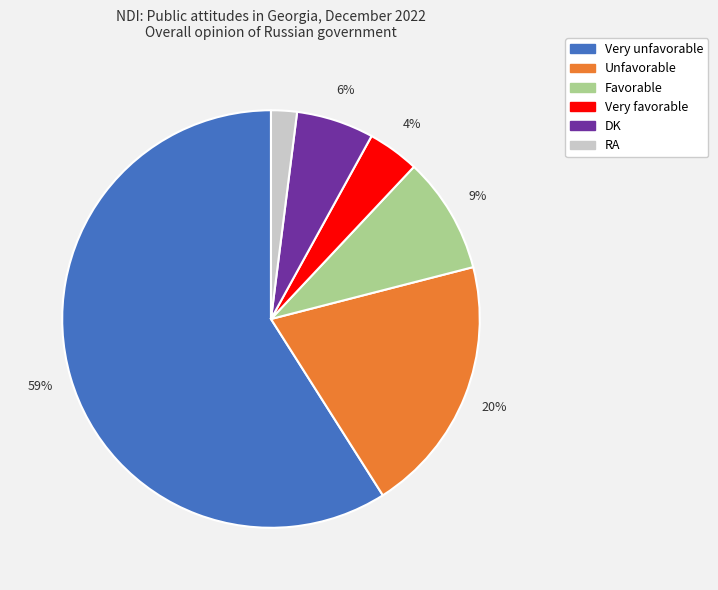

Is Unfavorable the majority of the pie?

No